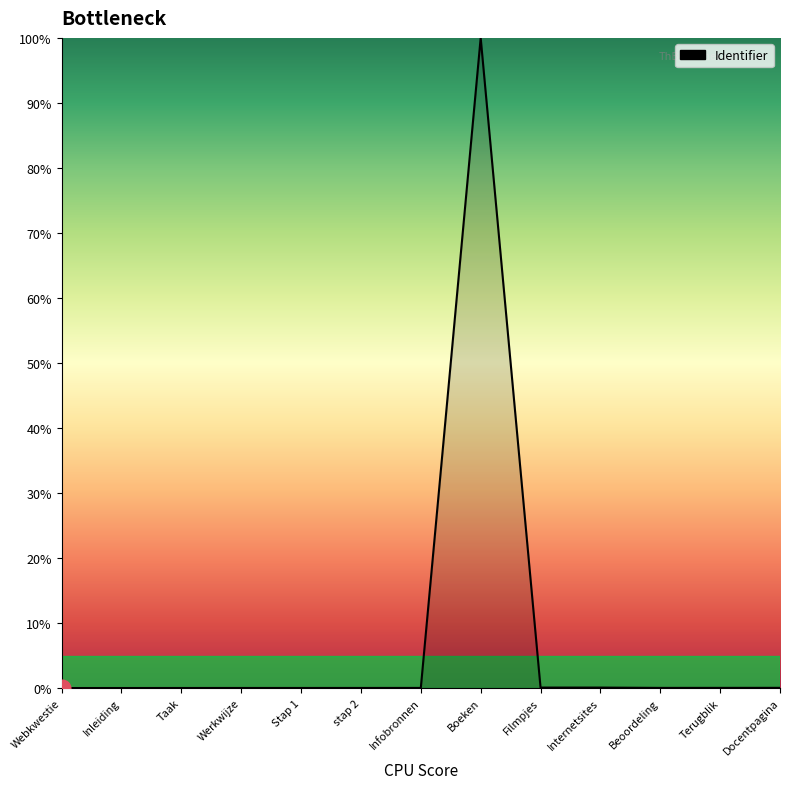

What is the maximum value shown in the chart?

100.0